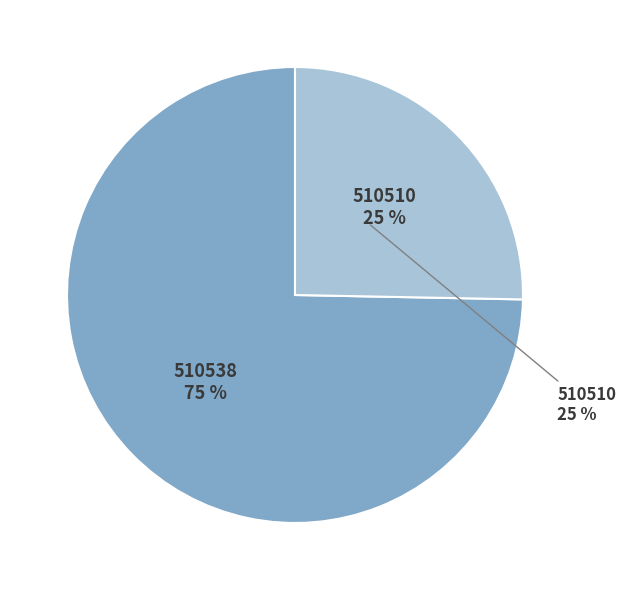

What percentage is the 510538 slice, to the nearest percent?

75%